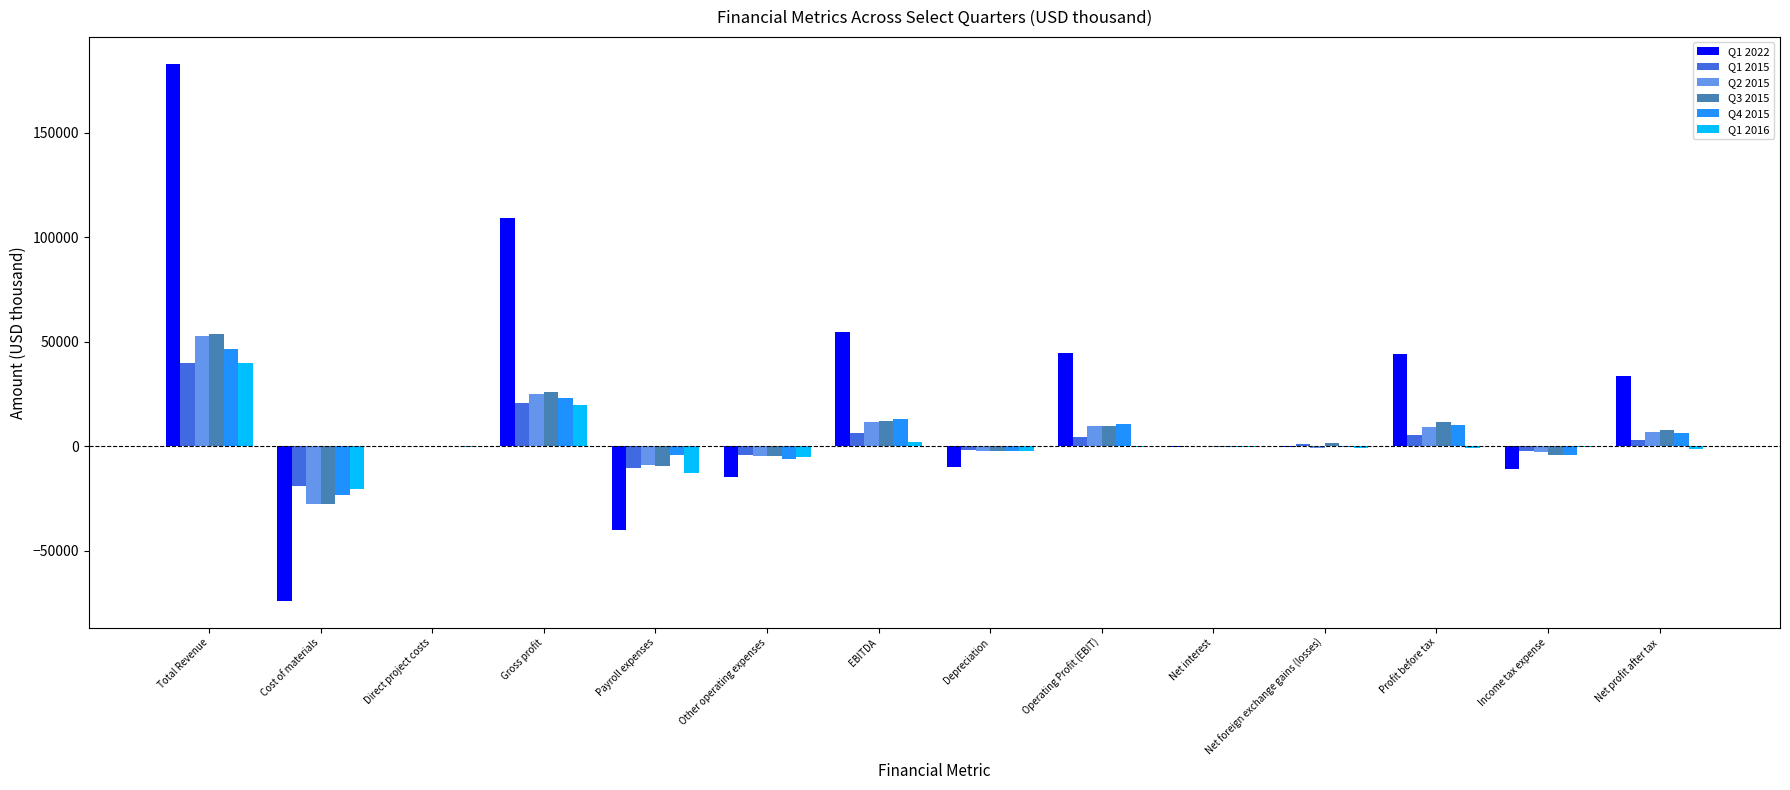

What is the sum of all Q1 2016 values?

18369.3